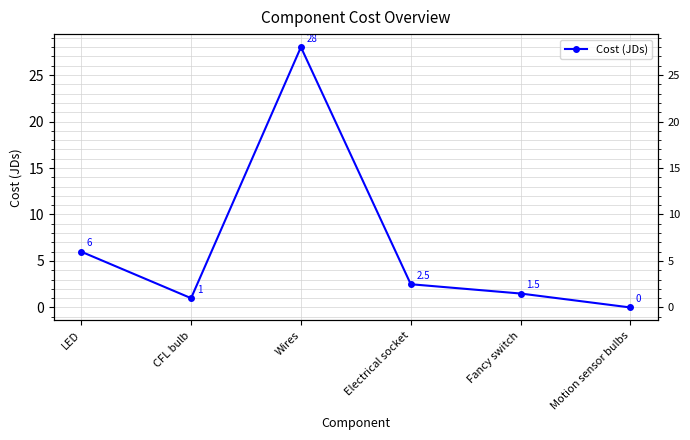

What is the sum of the values at Wires and LED?

34.0